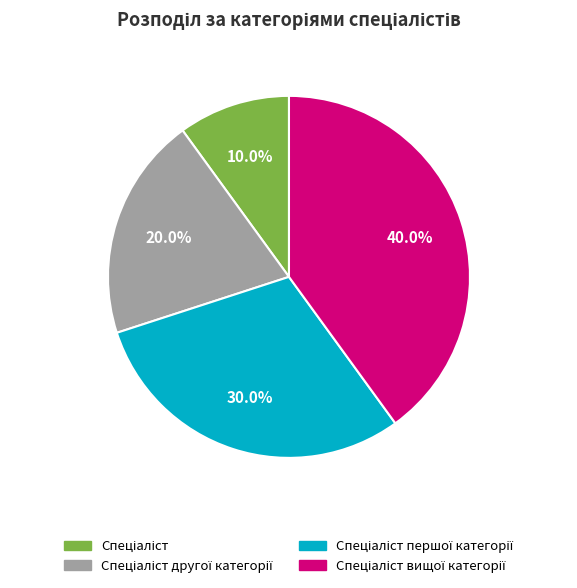

Does any single category account for the majority?

No